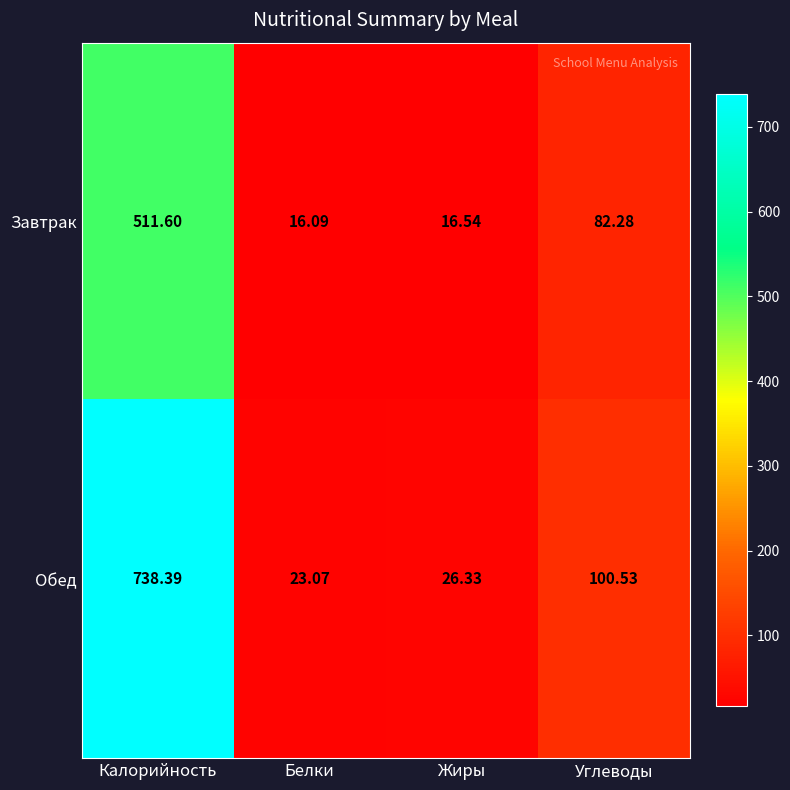

At how many categories does at least one series exceed 466?

1